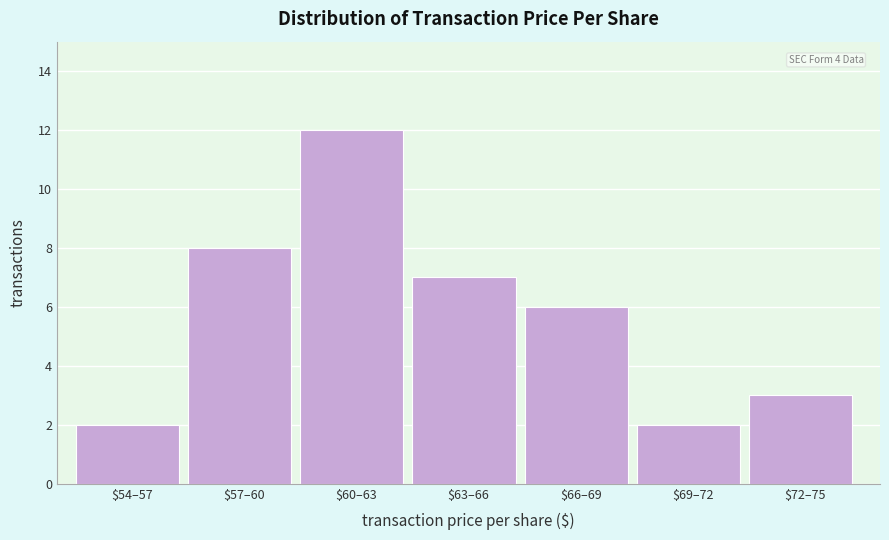

Reading left to right, extract all data points from this chart.

2	8	12	7	6	2	3